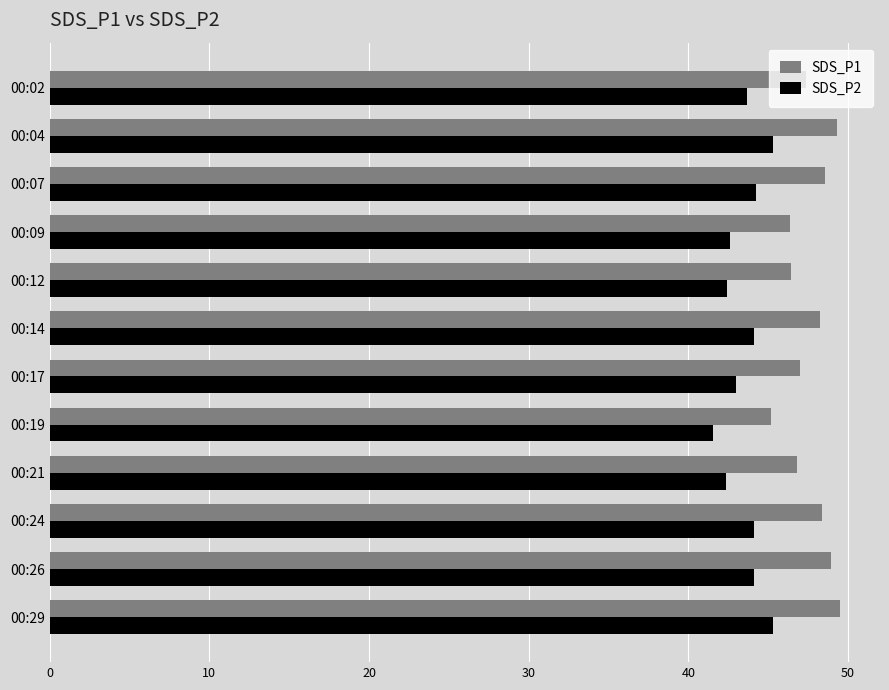

What value does the SDS_P2 series have at 00:19?

41.6